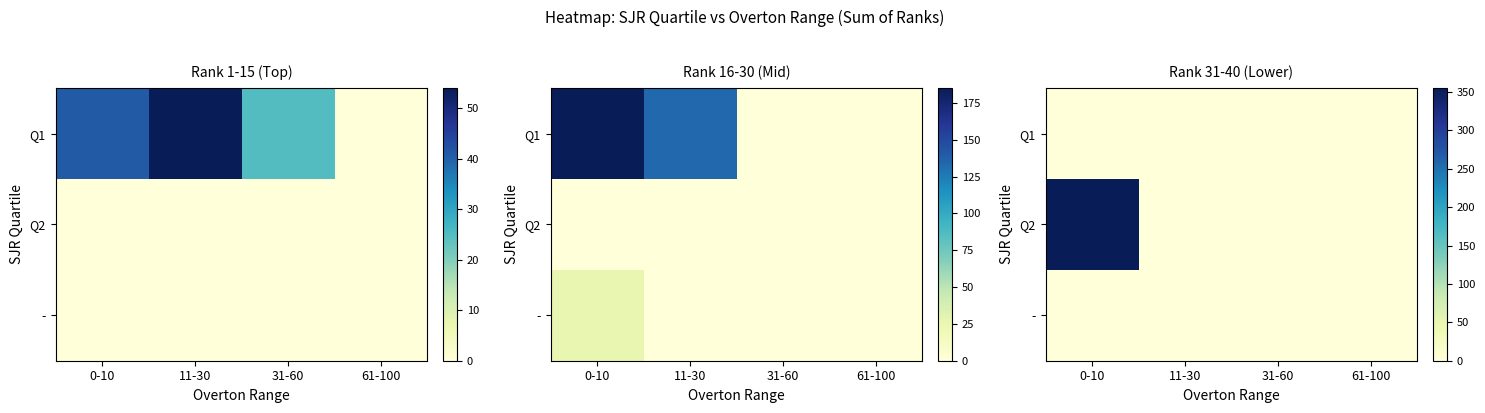

Where is Q2 nearest to the value 177?

11-30